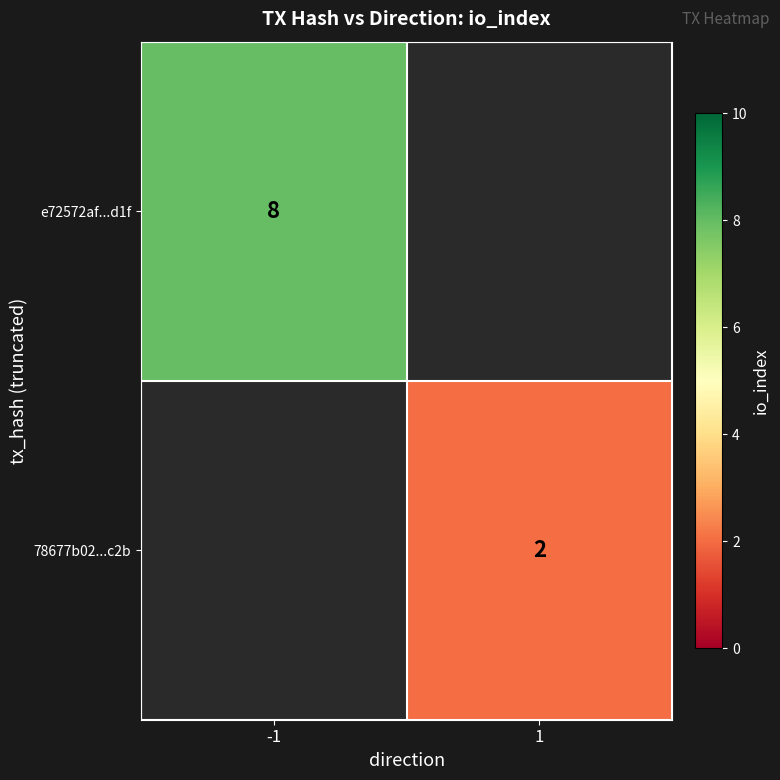

Which label corresponds to the largest value in the chart?

-1